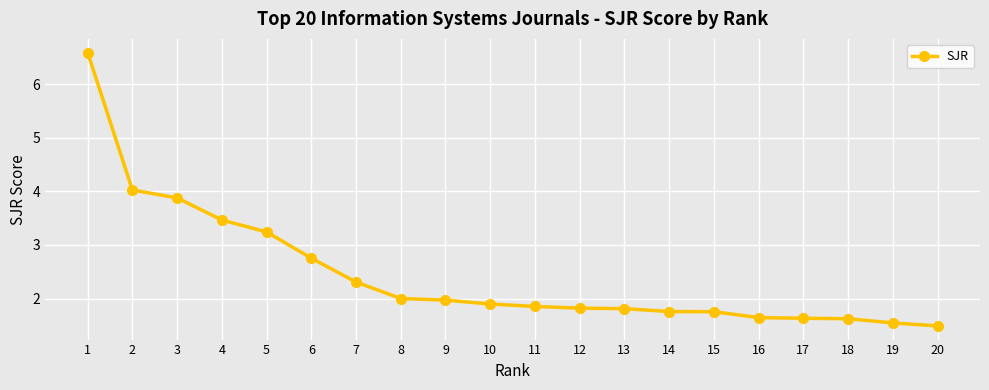

What is the minimum value shown in the chart?

1.5